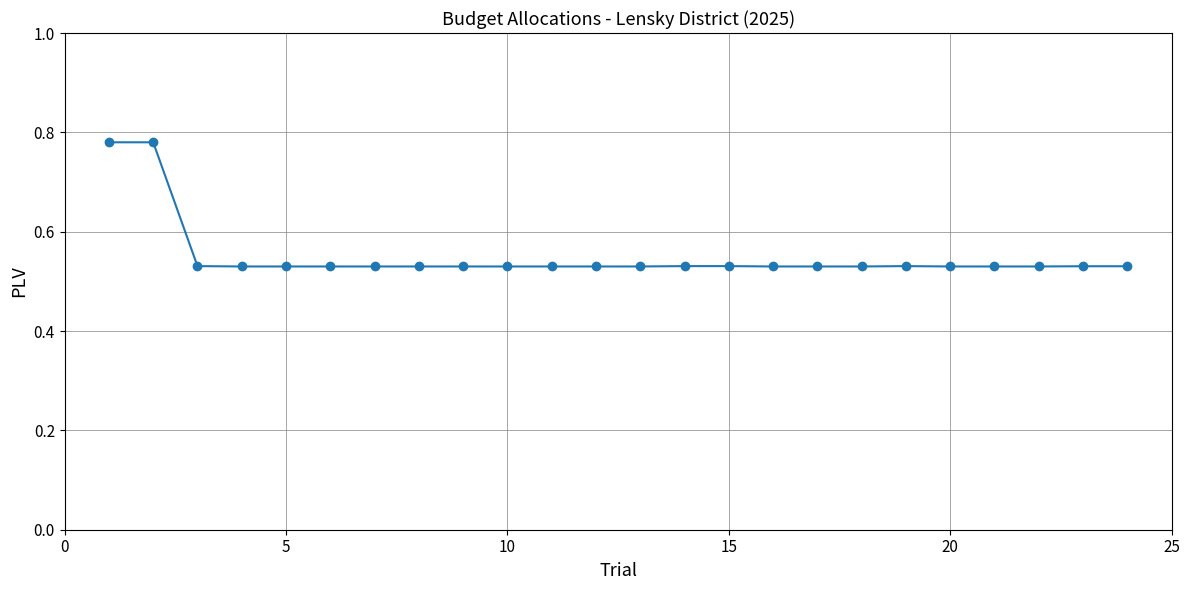

True or false: there are more than 1 points higher than both neighbors.

True